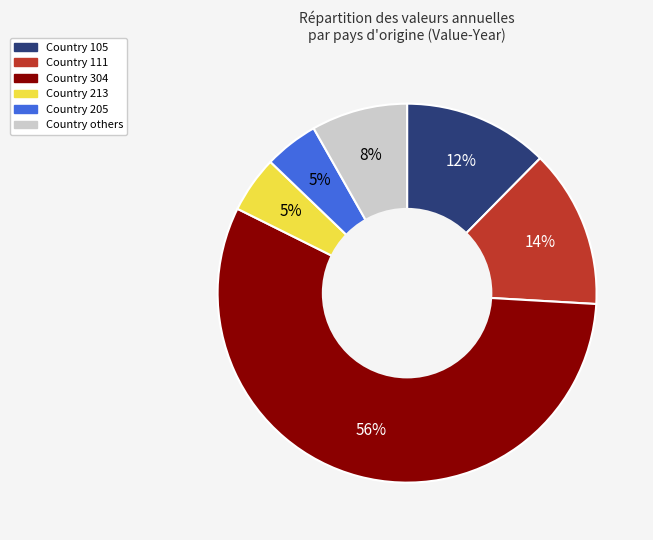

Is there a majority slice in this chart?

Yes